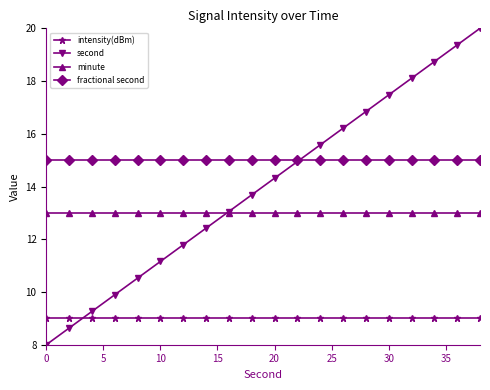

What are all the series names shown in the legend?

intensity(dBm), second, minute, fractional second